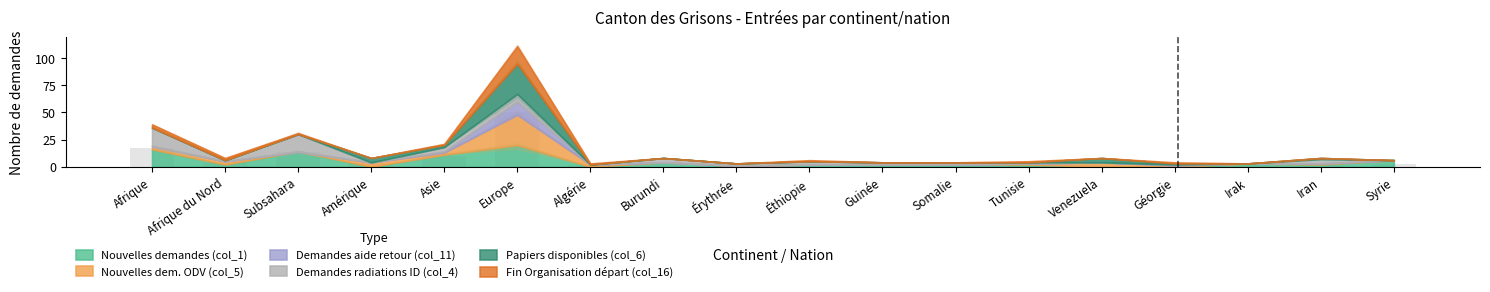

What is the change in value from Afrique to Europe?

+32.4